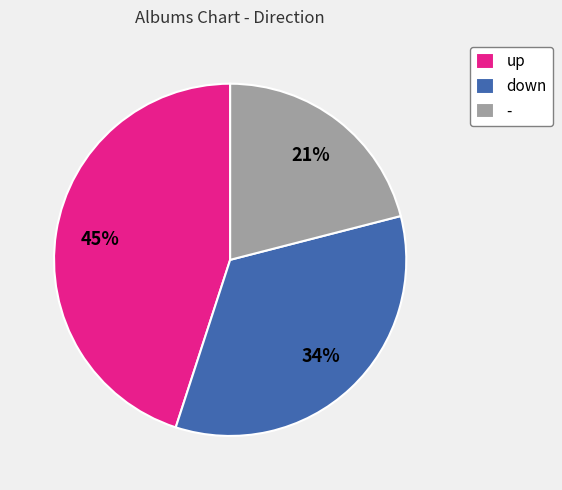

The - slice represents 10% of the pie. True or false?

False